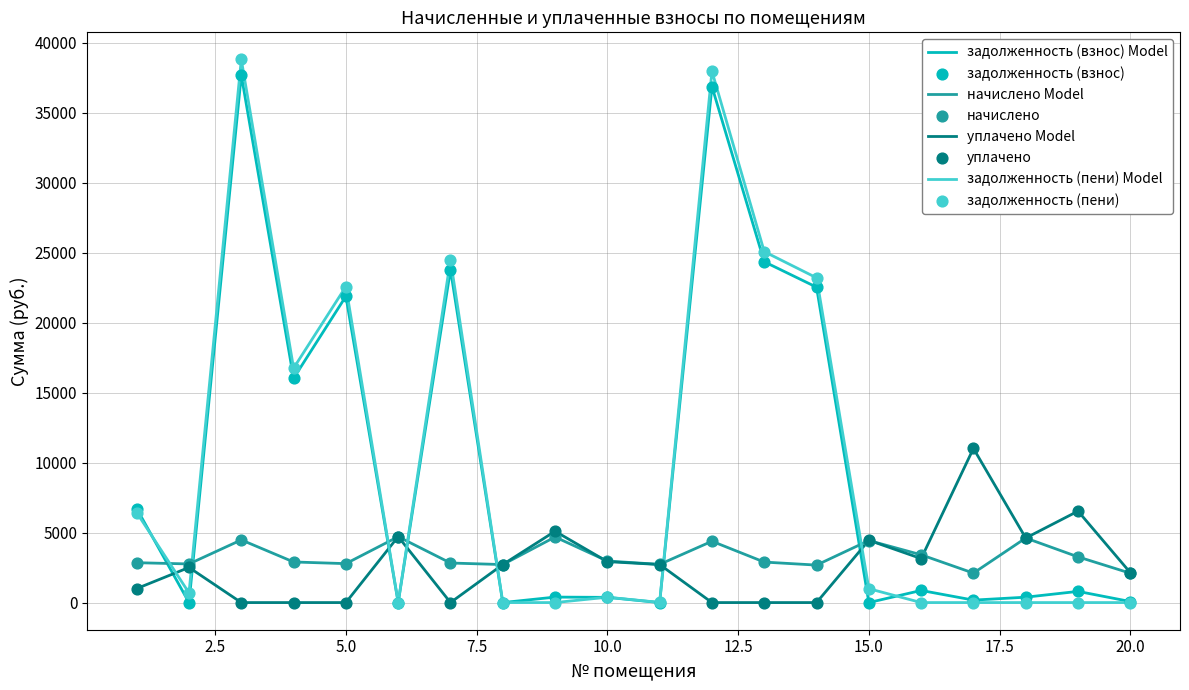

Which series has the largest range (max minus min)?

задолженность (пени) Model